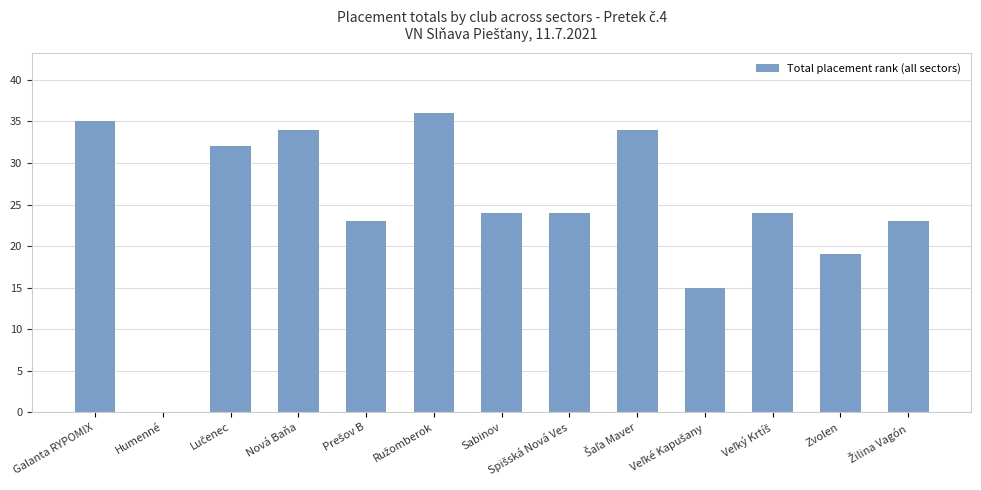

The value at Zvolen is 19. True or false?

True